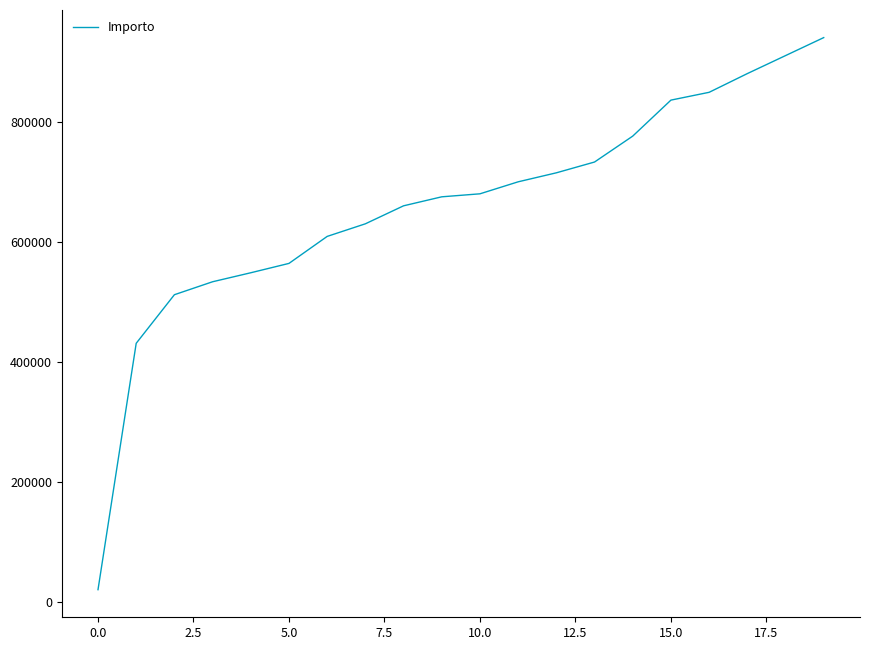

What is the minimum value shown in the chart?

21100